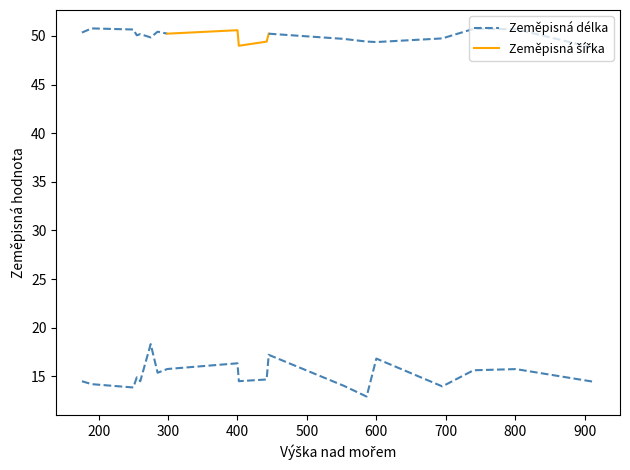

What is the label of the 10th point from the left?

442